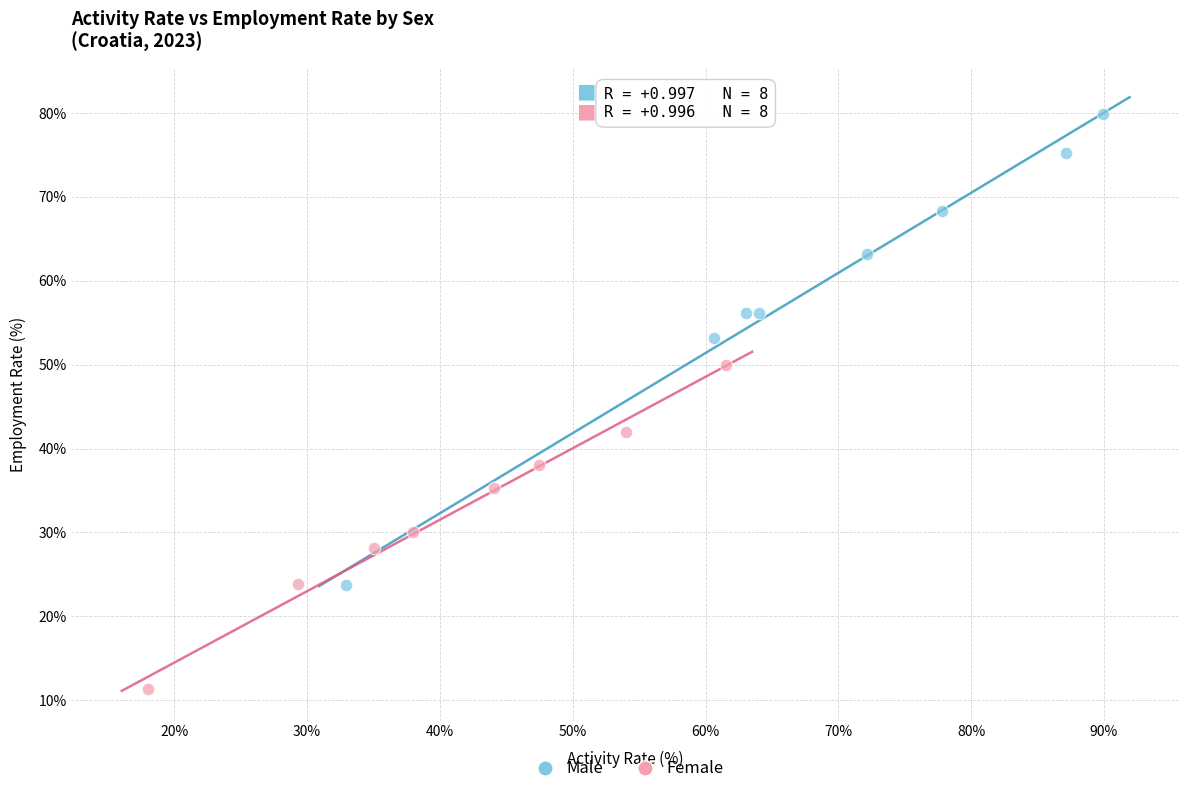

Which series contains the lowest Y value?

Female